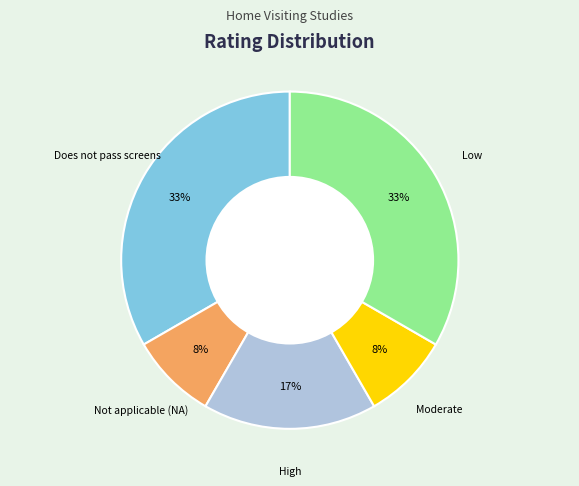

To the nearest percent, what is the difference between the largest and smallest slice percentages?

25%